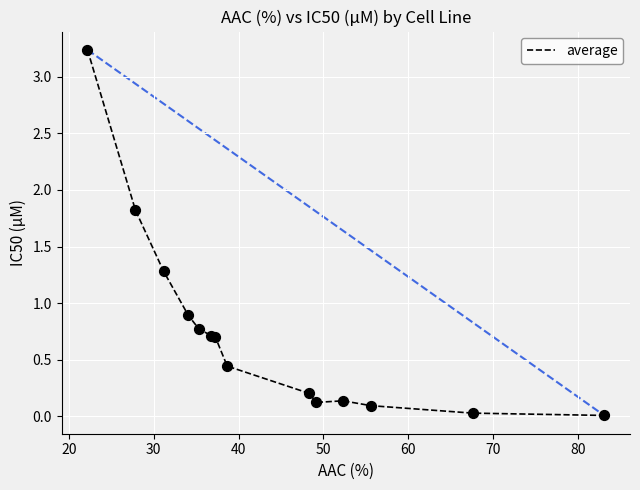

How many lines are shown in the chart?

1